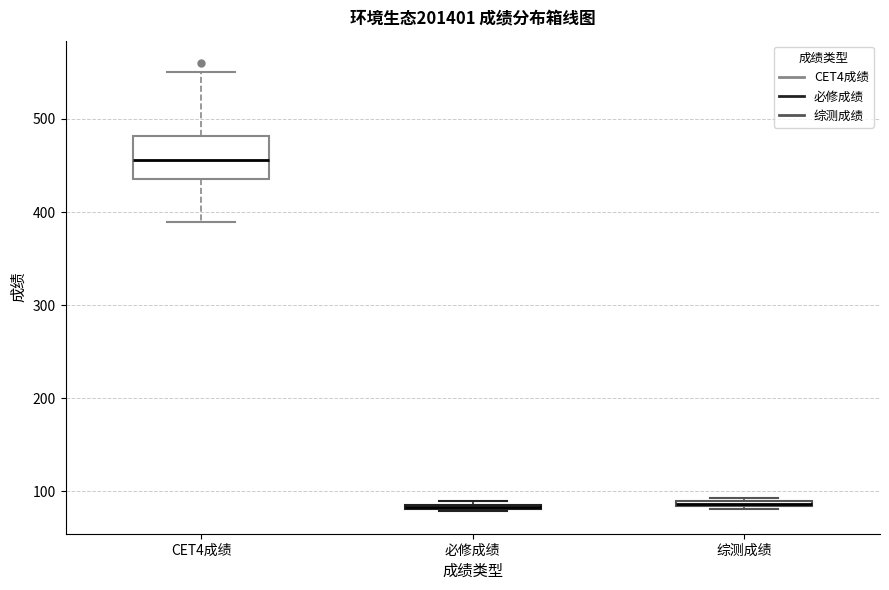

Comparing the boxes themselves (not the whiskers), which one is the tallest?

CET4成绩